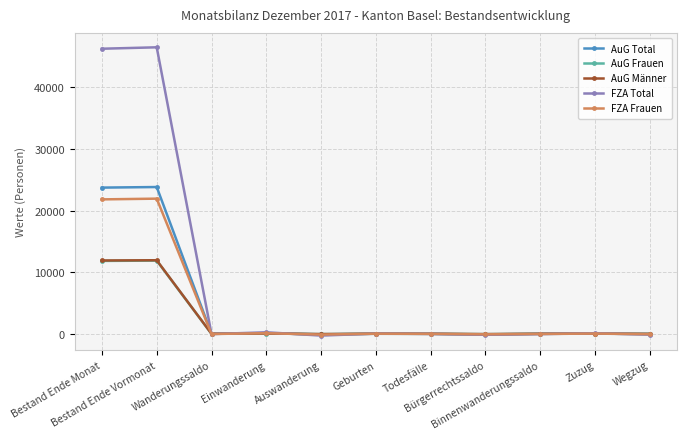

What is the maximum value shown in the chart?

46496